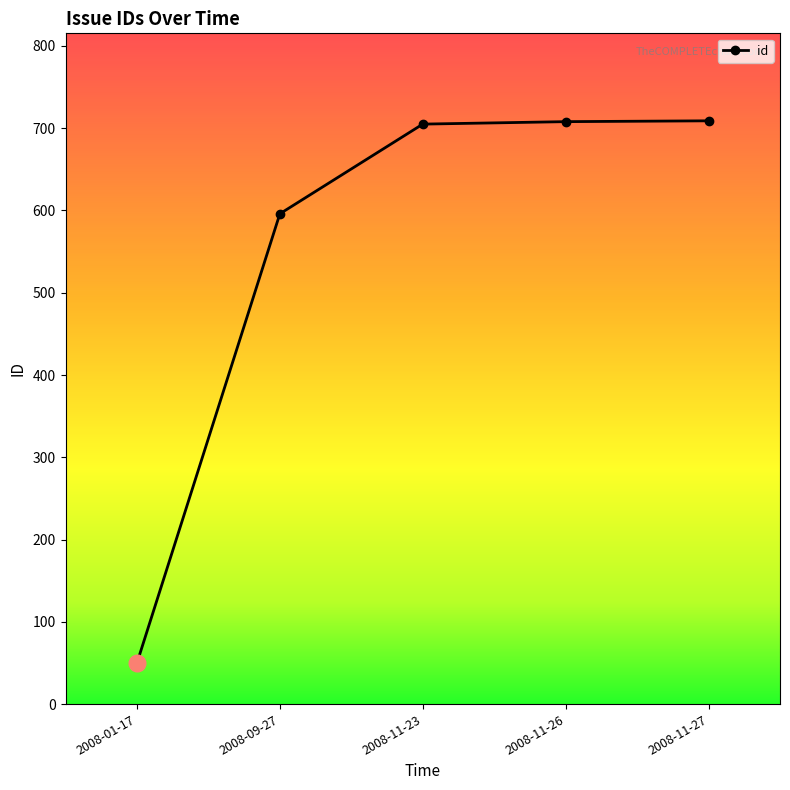

True or false: the data has more than 2 interior local peaks.

False